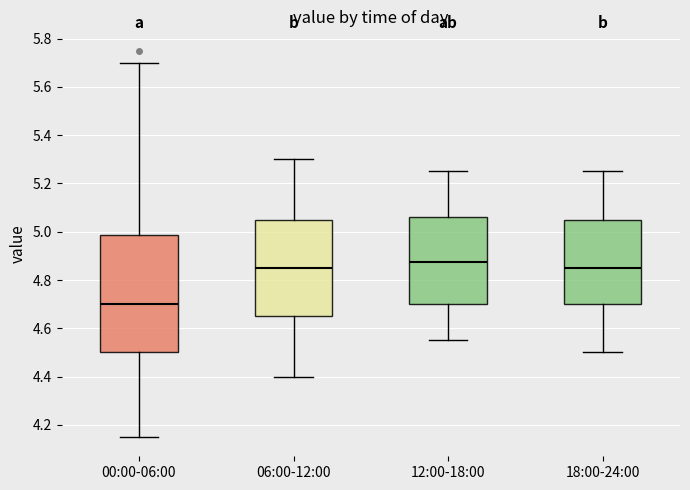

Comparing the boxes themselves (not the whiskers), which one is the tallest?

00:00-06:00